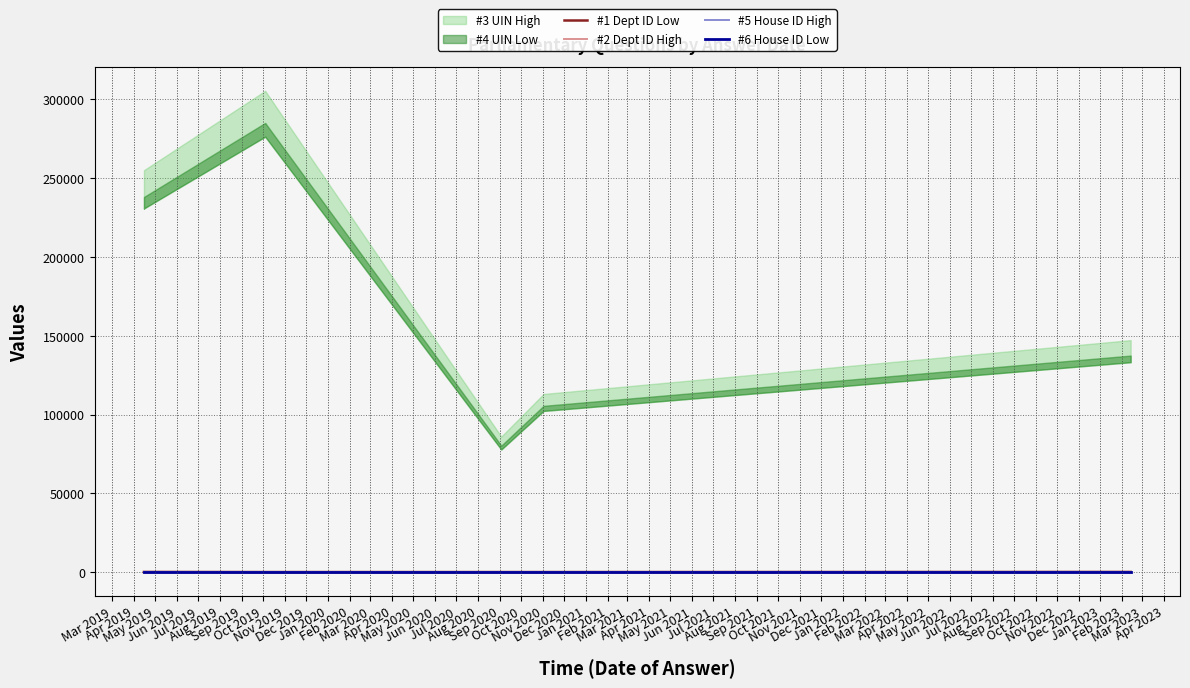

The #2 Dept ID High series shows 209.3 at Mar 2019. True or false?

False